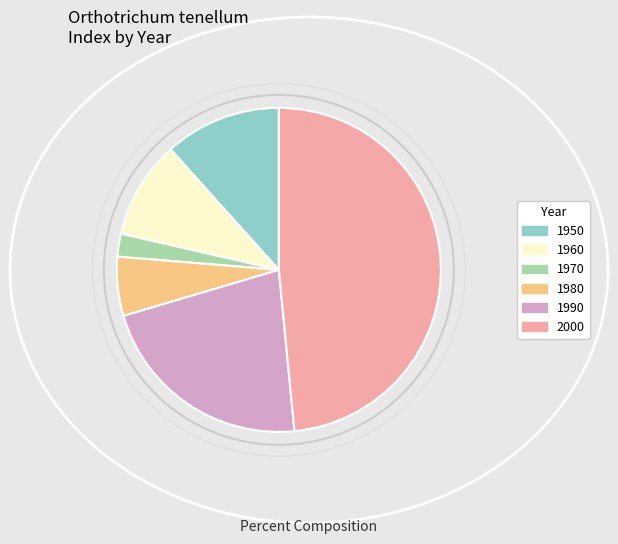

Combined, do 1990 and 1960 account for over 50%?

No